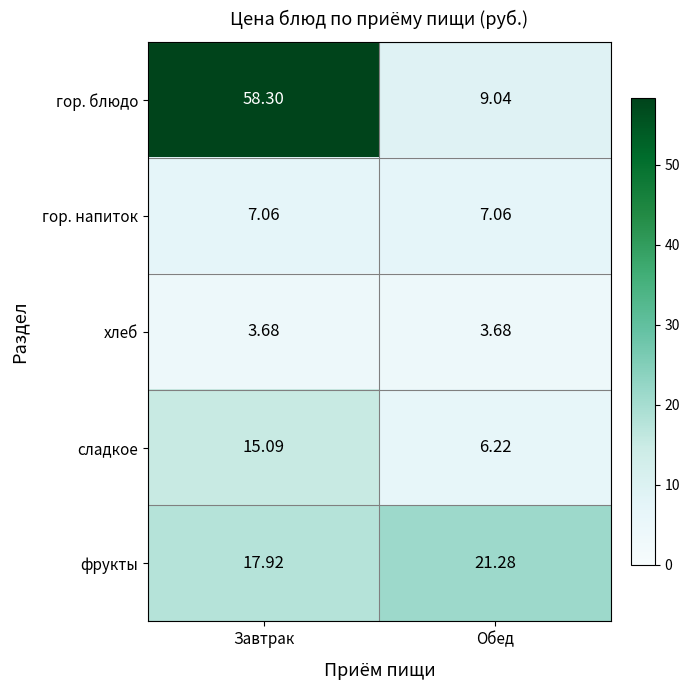

Rank the series by their maximum value, from lowest to highest.

хлеб, гор. напиток, сладкое, фрукты, гор. блюдо